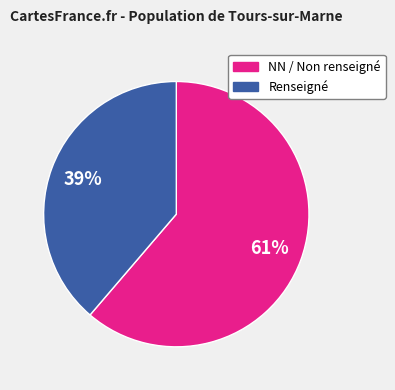

How many segments does this pie chart have?

2